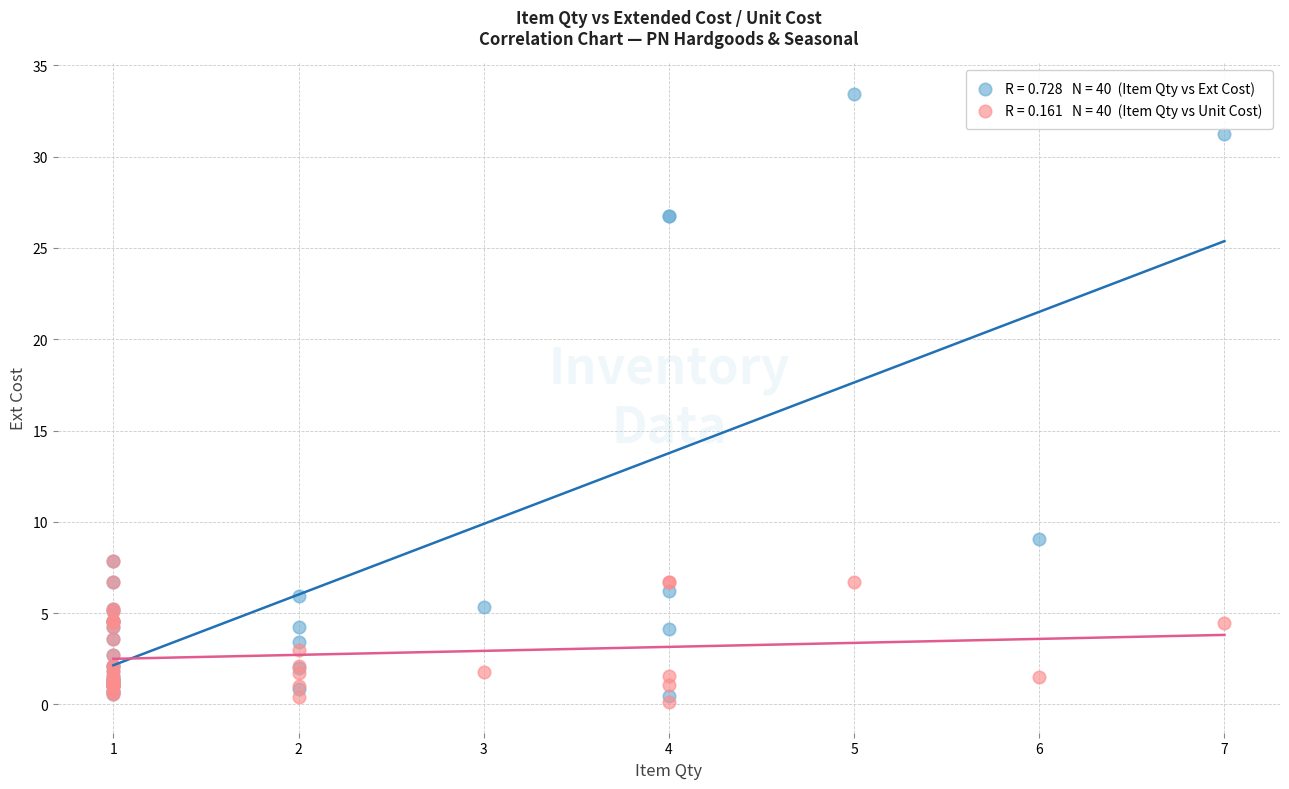

Across all series, what Y value is closest to 16?

9.1